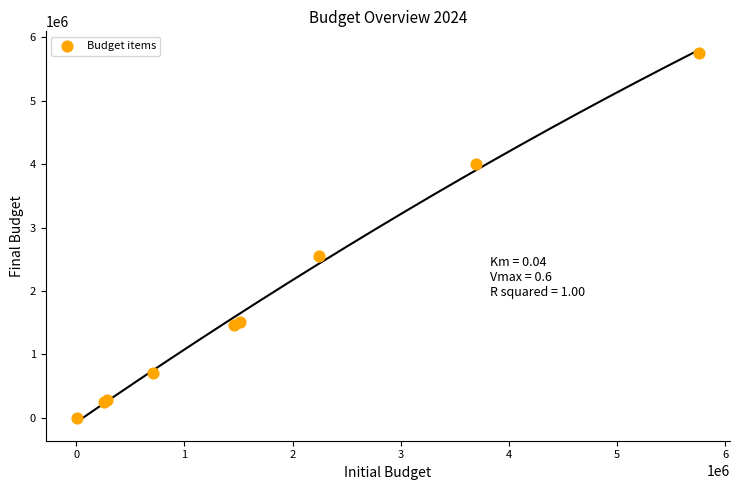

What Y value in the scatter plot is closest to 2880242?

2550390.0